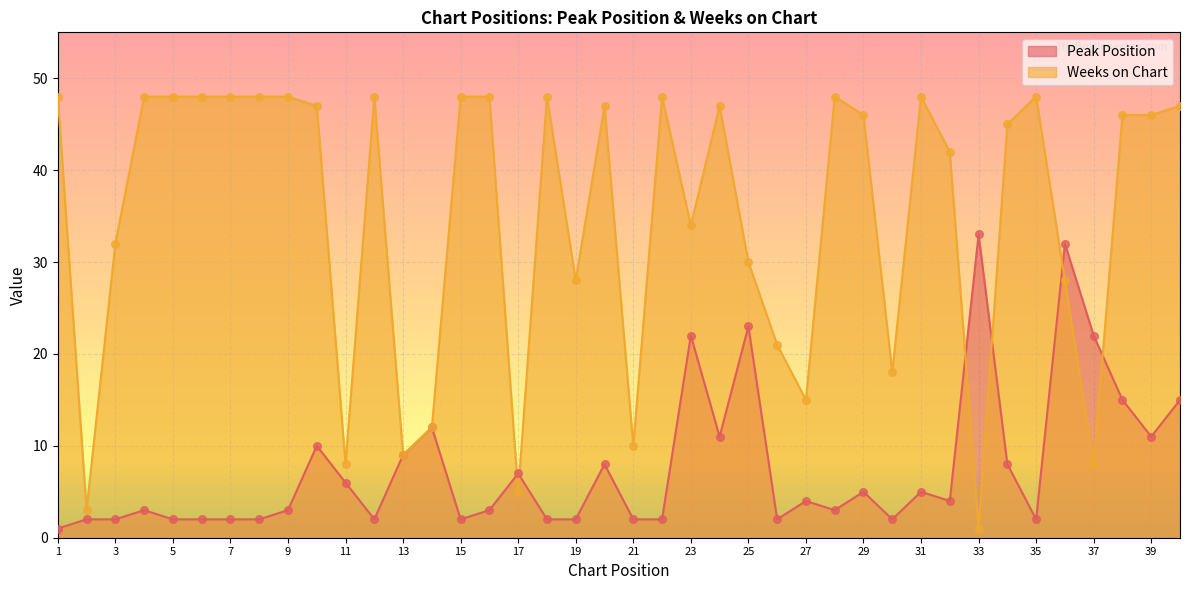

Which series has the widest spread of Y values?

Weeks on Chart